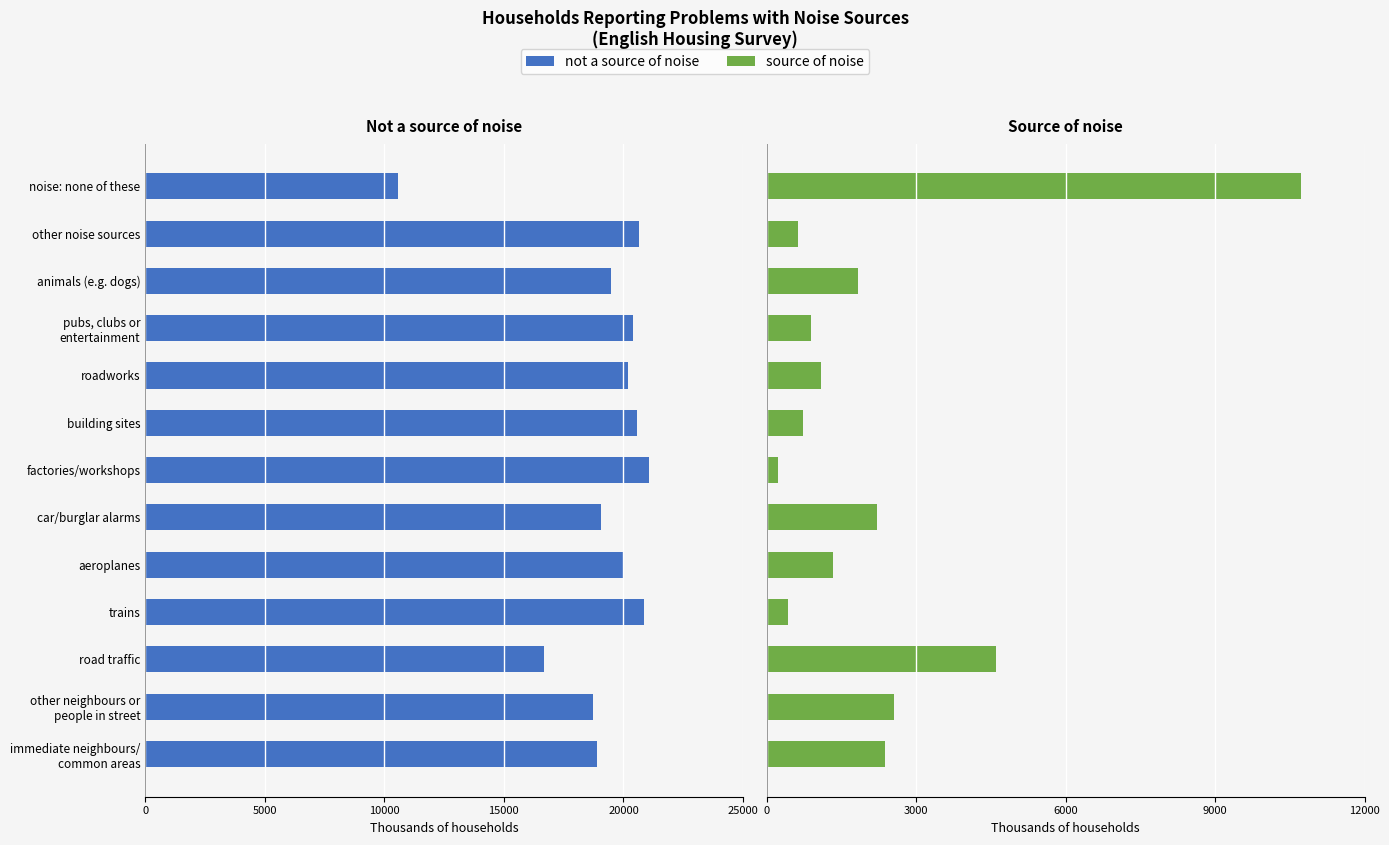

What are all the series names shown in the legend?

not a source of noise, source of noise